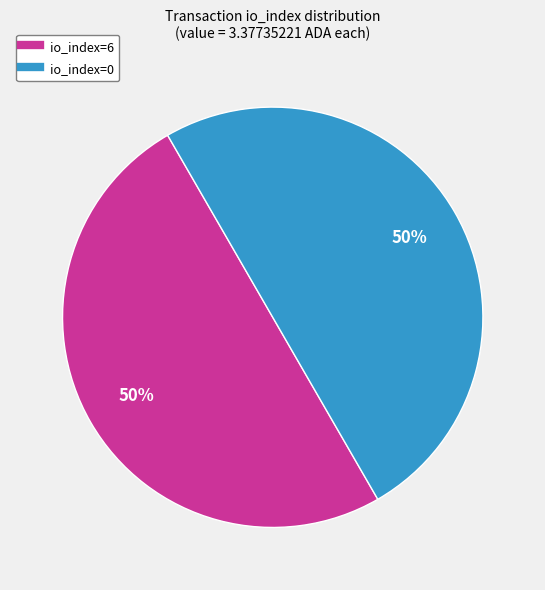

To the nearest percent, what is the difference between the largest and smallest slice percentages?

0%